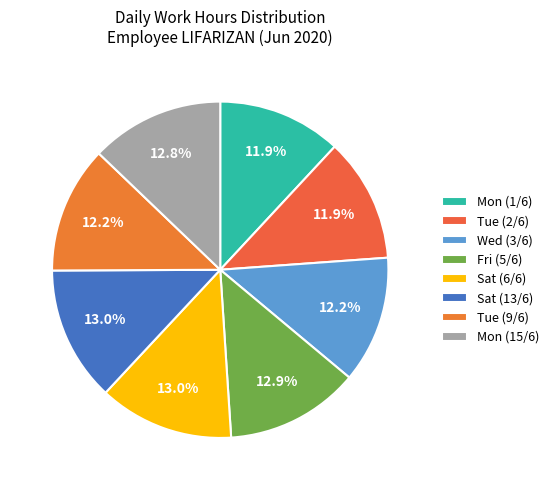

Which category has the biggest portion of the pie?

Sat